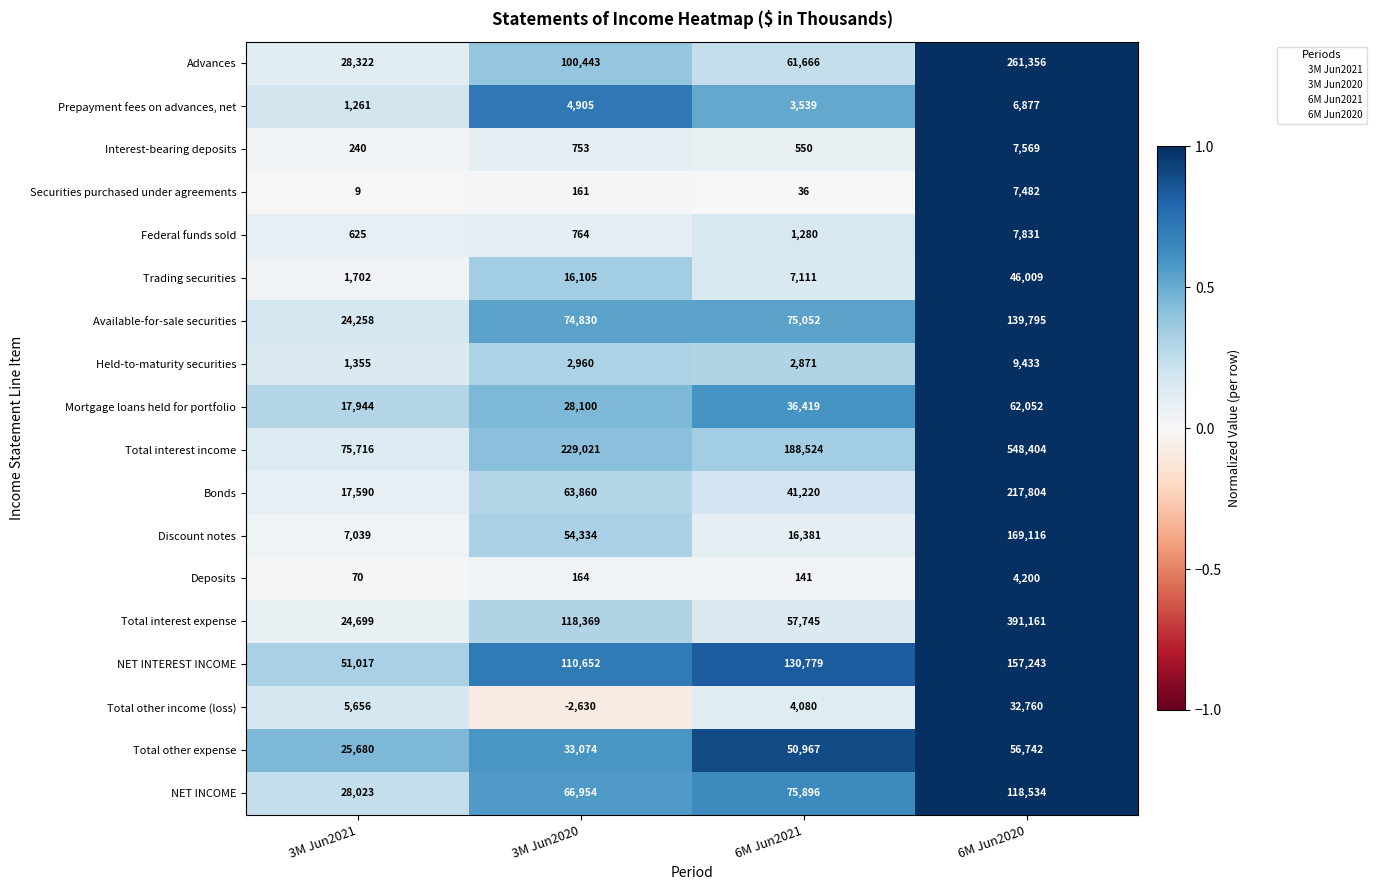

What is the minimum value for Bonds?

17590